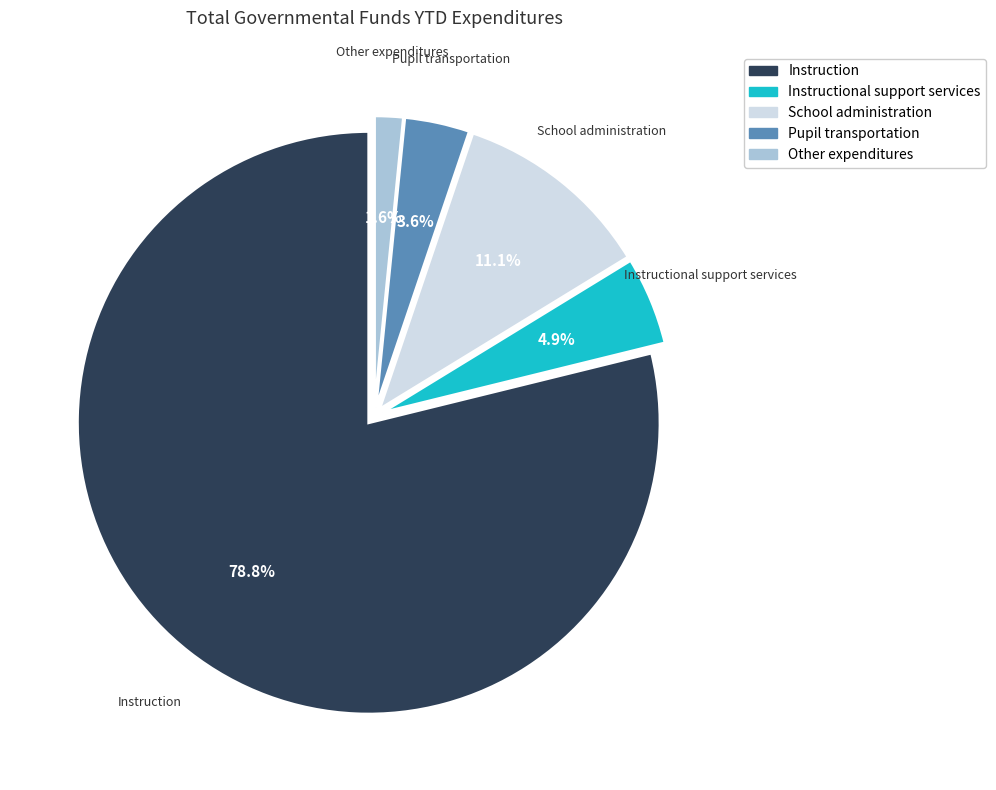

Which category has the smallest portion of the pie?

Other expenditures